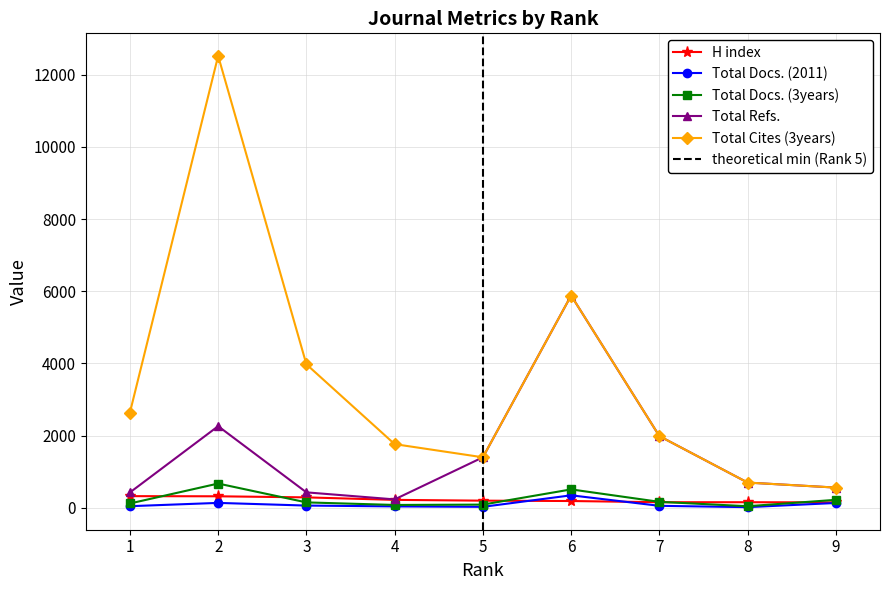

Between 1 and 5, which series saw the biggest shift?

Total Cites (3years)